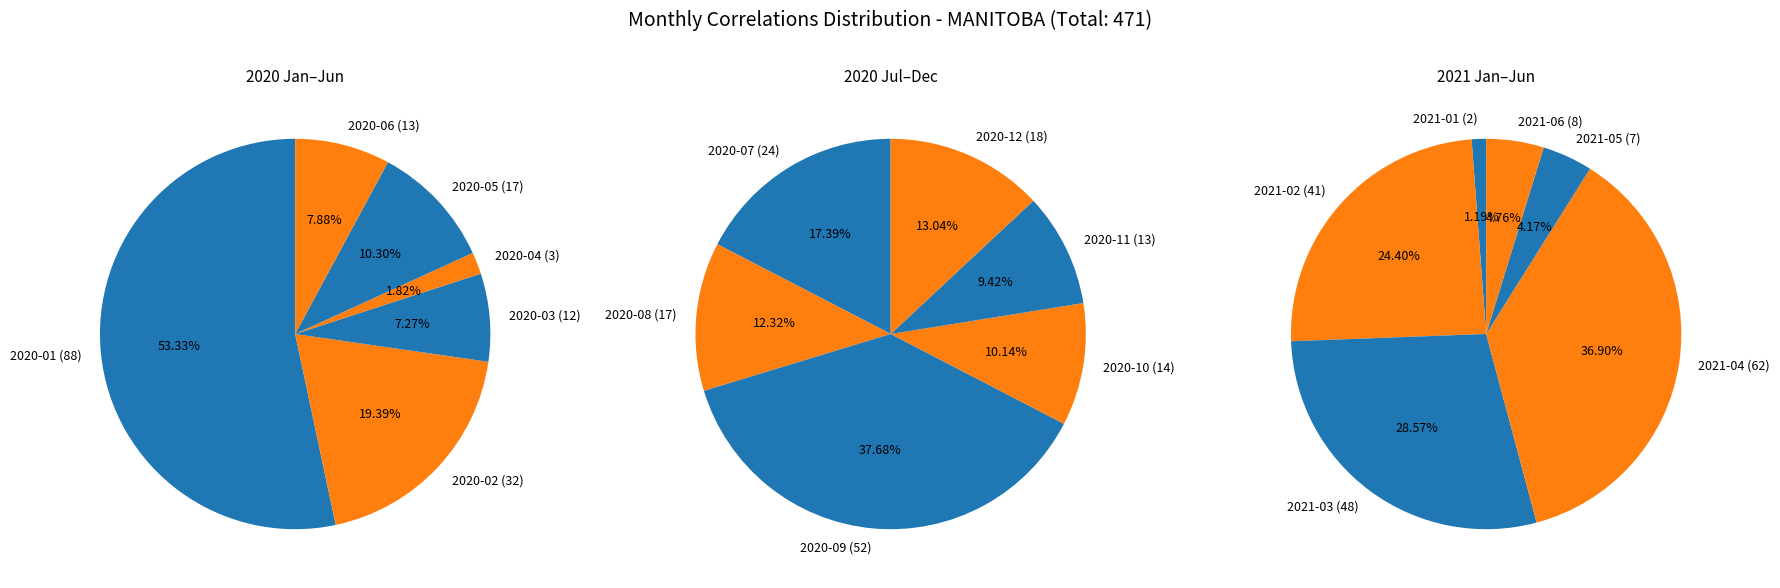

Count the number of slices in the pie.

18